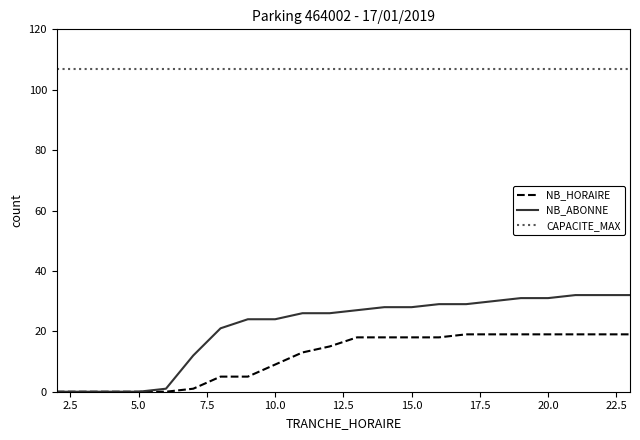

Count the number of data series in this chart.

3